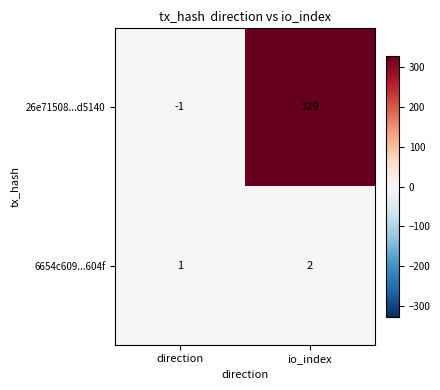

Reading right to left, transcribe all the data shown in this chart.

26e71508...d5140: io_index=329	direction=-1
6654c609...604f: io_index=2	direction=1